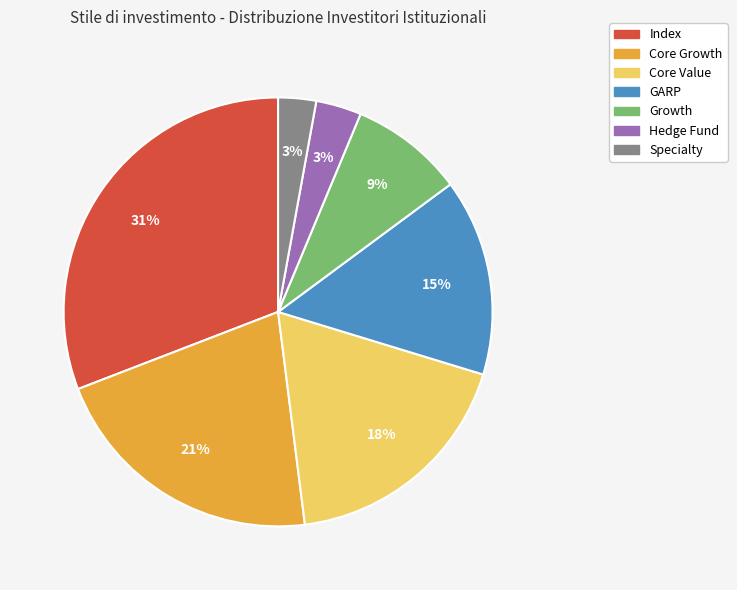

The GARP slice represents 4% of the pie. True or false?

False